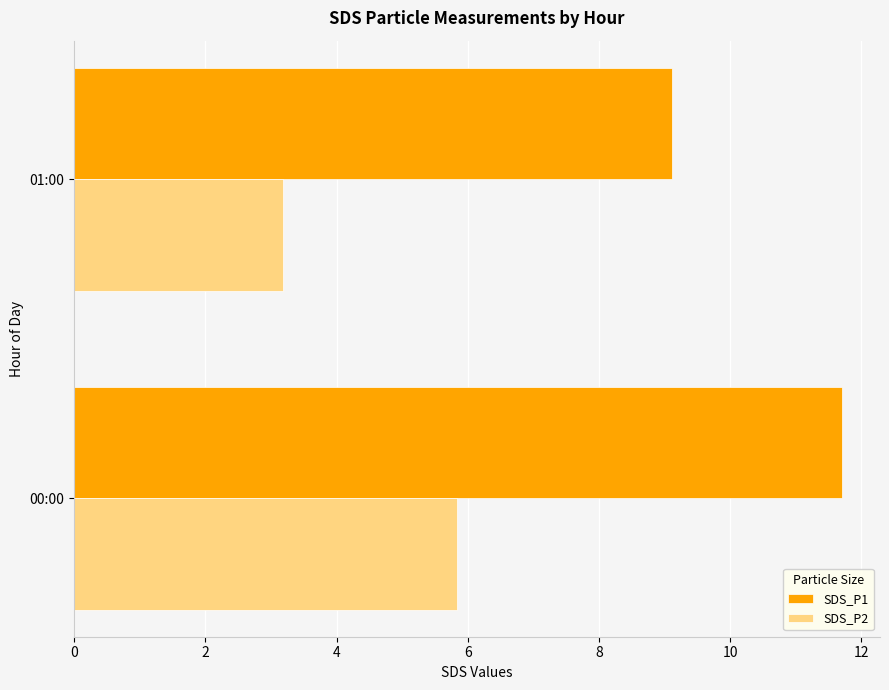

At which label is SDS_P2 closest to 4?

01:00